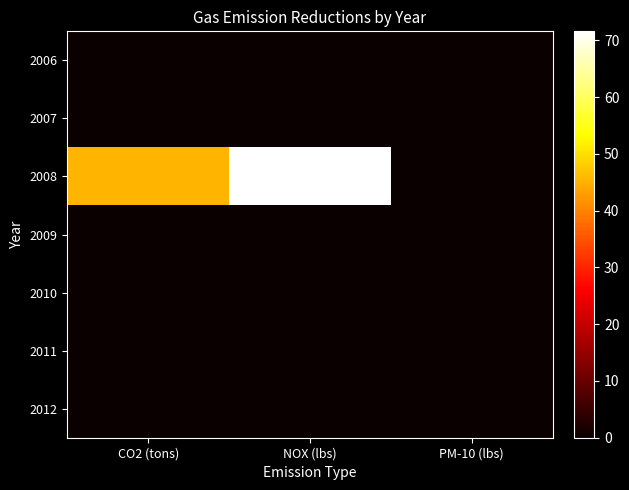

Reading left to right, what are all the values shown in this chart?

2006: CO2 (tons)=0.0	NOX (lbs)=0.0	PM-10 (lbs)=0.0
2007: CO2 (tons)=0.0	NOX (lbs)=0.0	PM-10 (lbs)=0.0
2008: CO2 (tons)=45.5	NOX (lbs)=71.6	PM-10 (lbs)=0.0
2009: CO2 (tons)=0.0	NOX (lbs)=0.0	PM-10 (lbs)=0.0
2010: CO2 (tons)=0.0	NOX (lbs)=0.0	PM-10 (lbs)=0.0
2011: CO2 (tons)=0.0	NOX (lbs)=0.0	PM-10 (lbs)=0.0
2012: CO2 (tons)=0.0	NOX (lbs)=0.0	PM-10 (lbs)=0.0